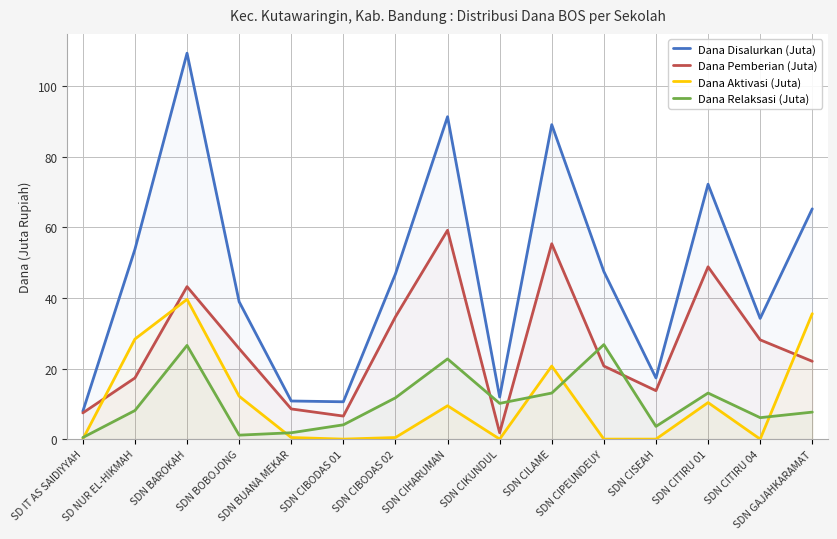

At which category is the sum across all series the highest?

SDN BAROKAH